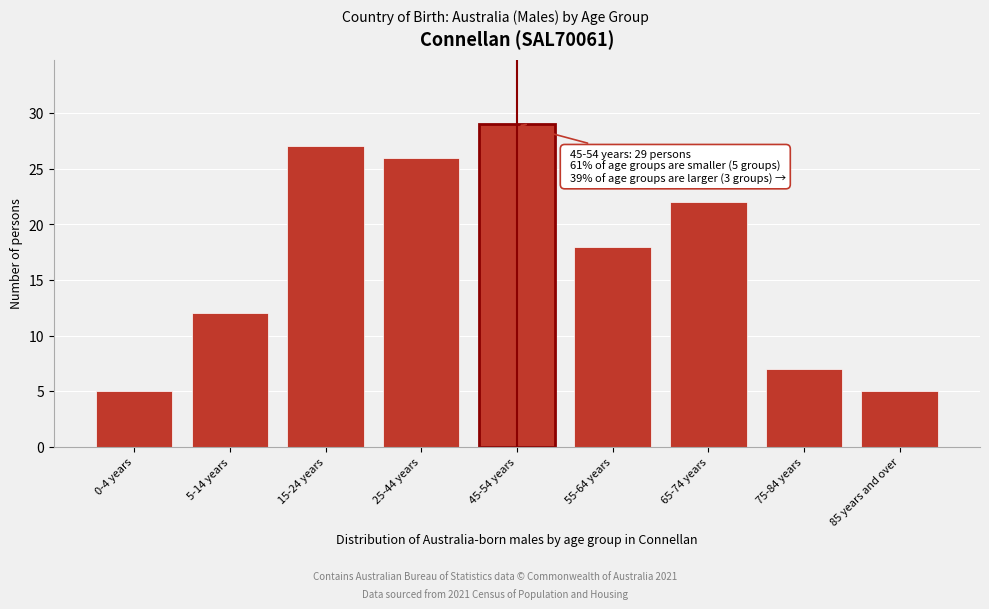

Reading left to right, transcribe all the data shown in this chart.

5	12	27	26	29	18	22	7	5